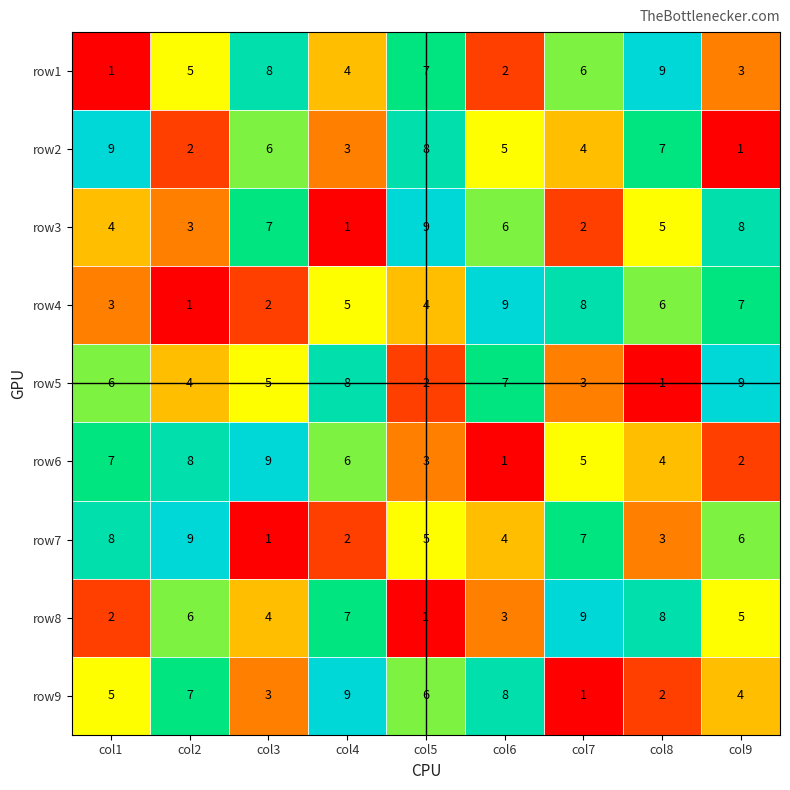

At col8, list the series in order from largest to smallest.

row1, row8, row2, row4, row3, row6, row7, row9, row5